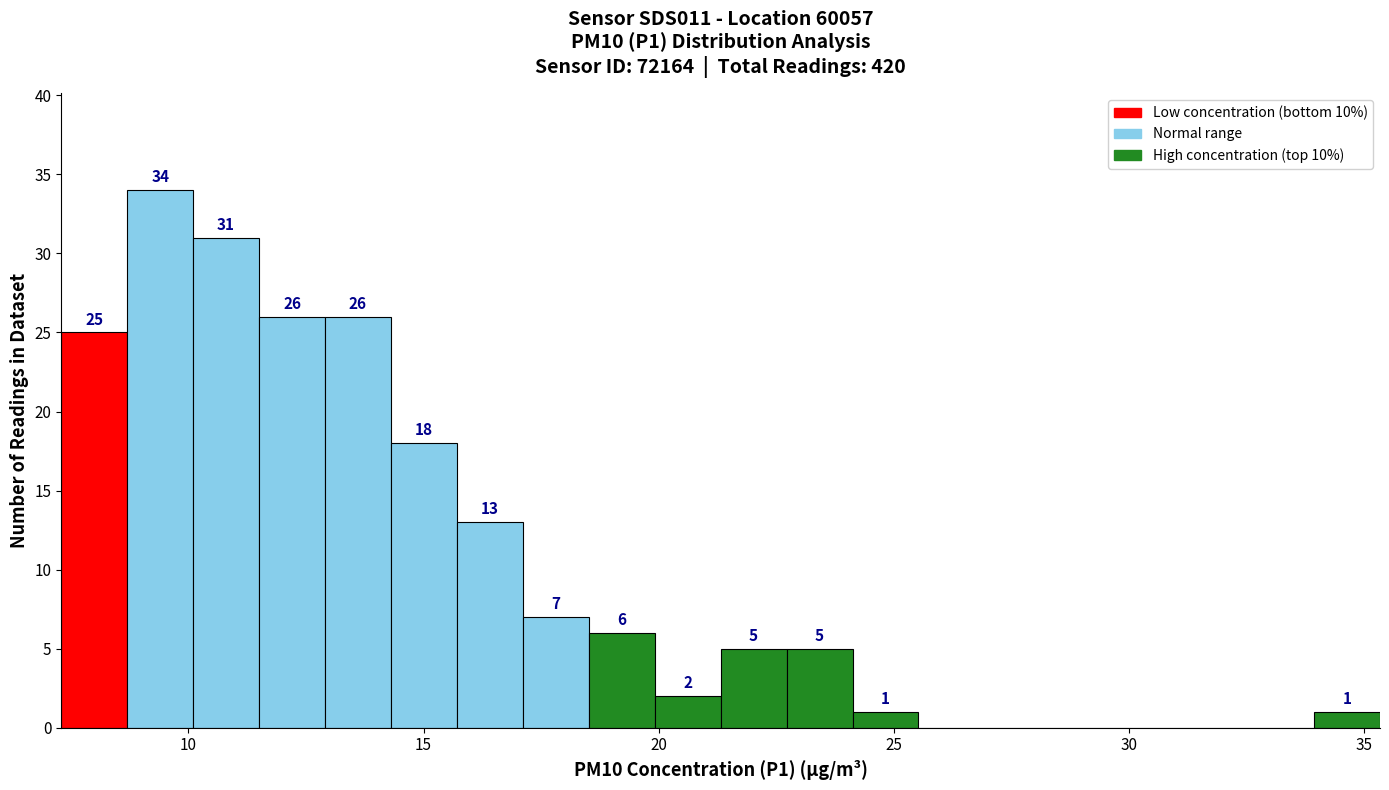

Around what value on the x-axis is the tallest bar? Give the approximate position of its centre, as read against the axis.

9.5